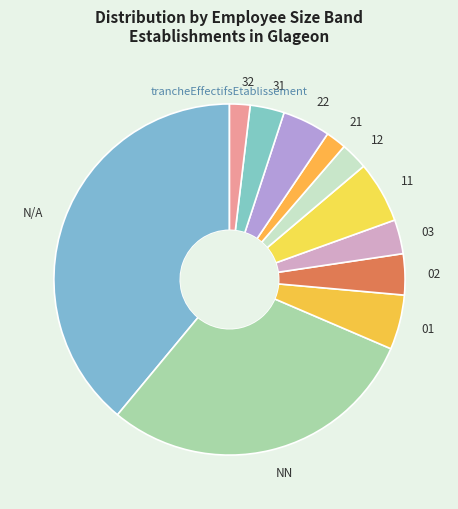

Does 03 account for over 50% of the chart?

No